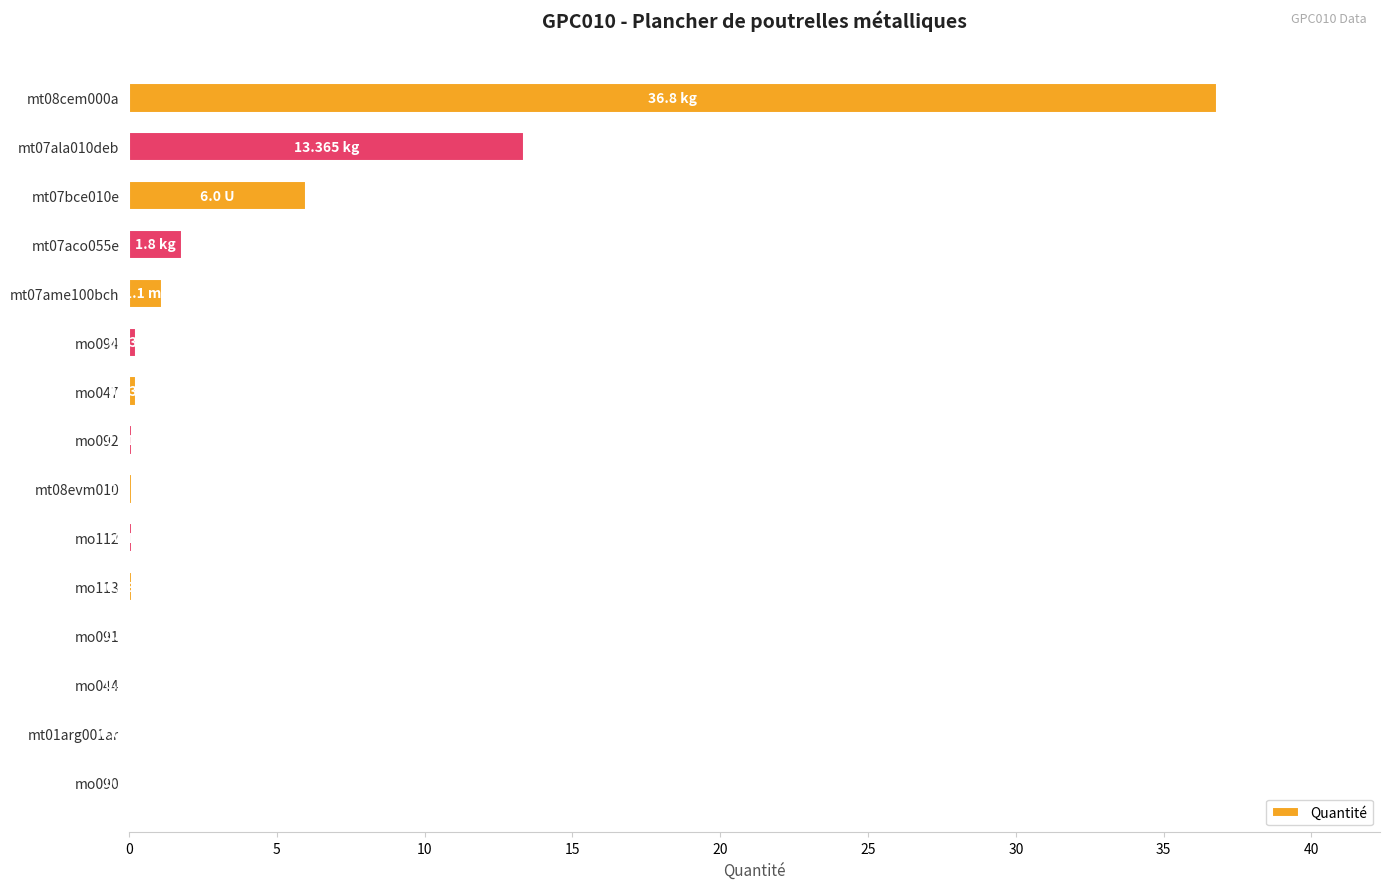

What is the sum of the values at mt07aco055e and mt07ala010deb?

15.2